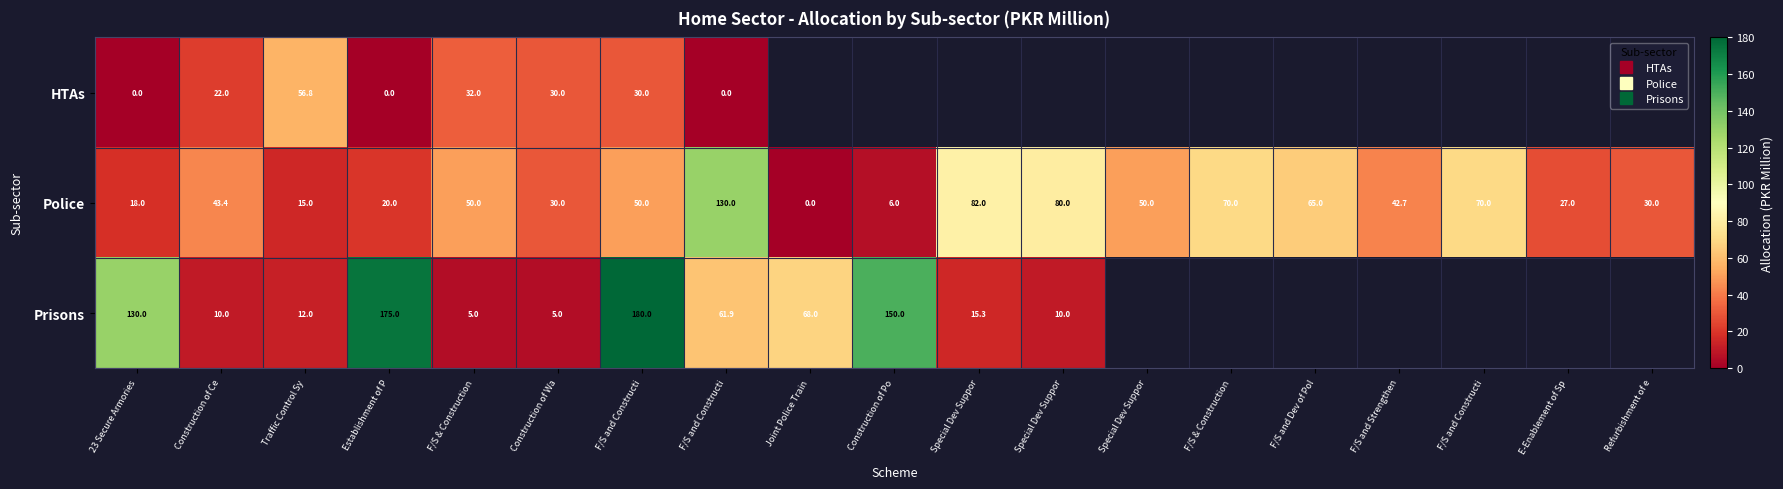

At which label is HTAs closest to 28?

Construction of Wa